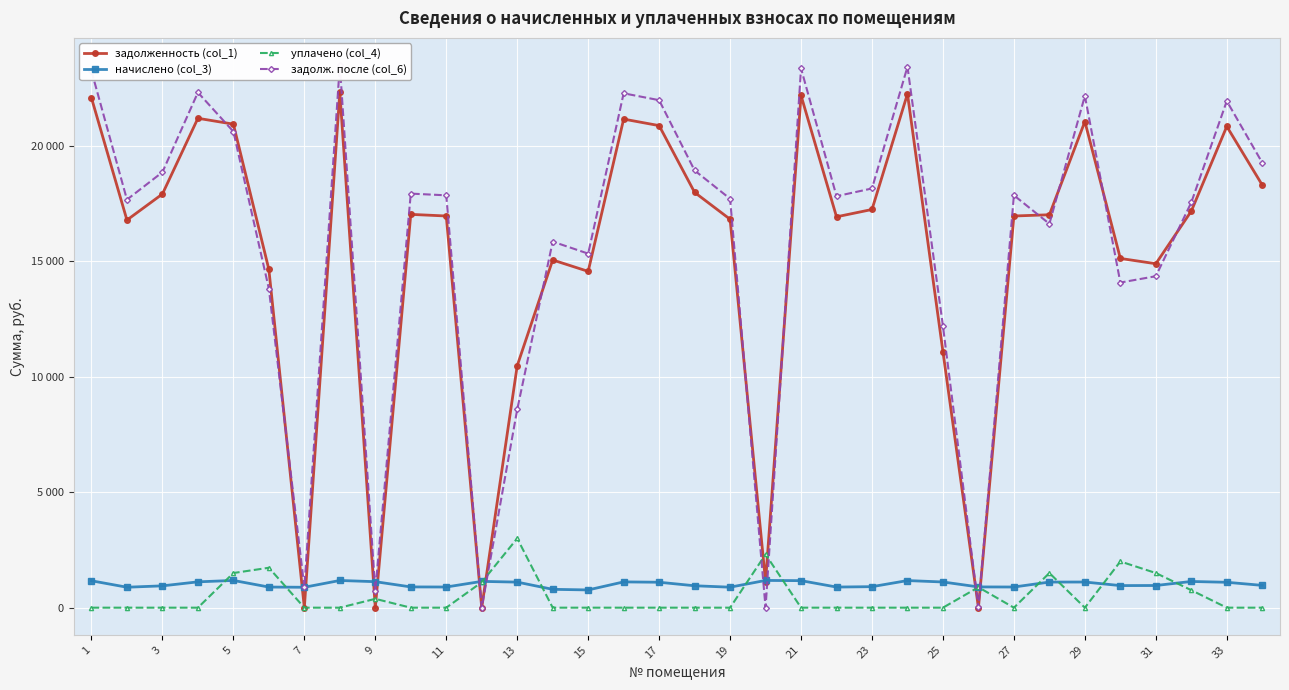

At how many categories does at least one series exceed 4111?

29